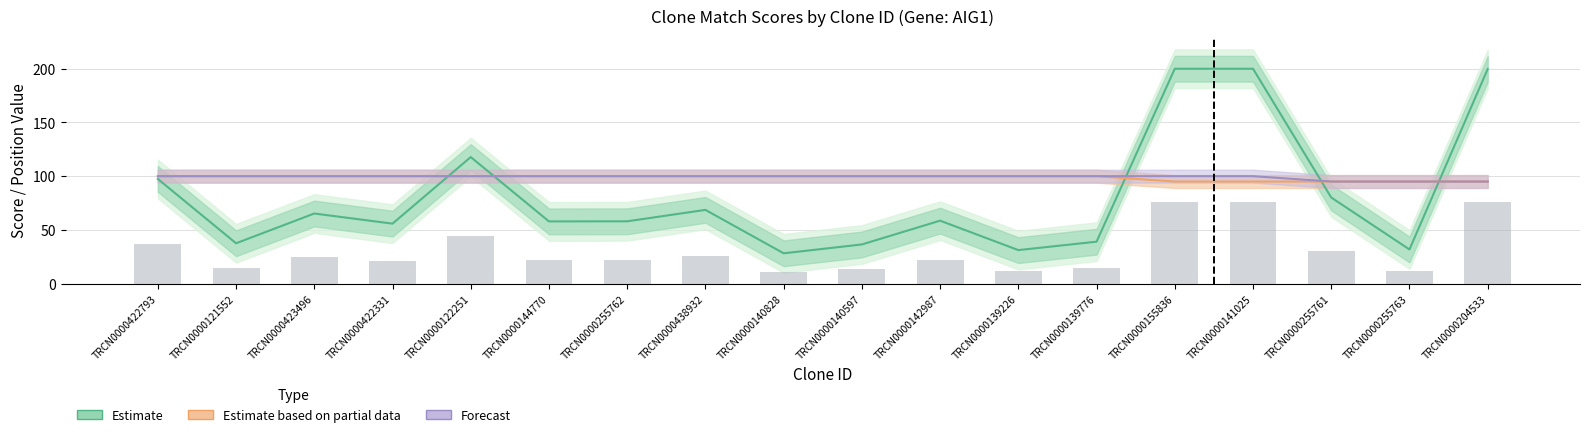

Is it true that Forecast (SDR Match %) equals 54.2 at TRCN0000155836?

False